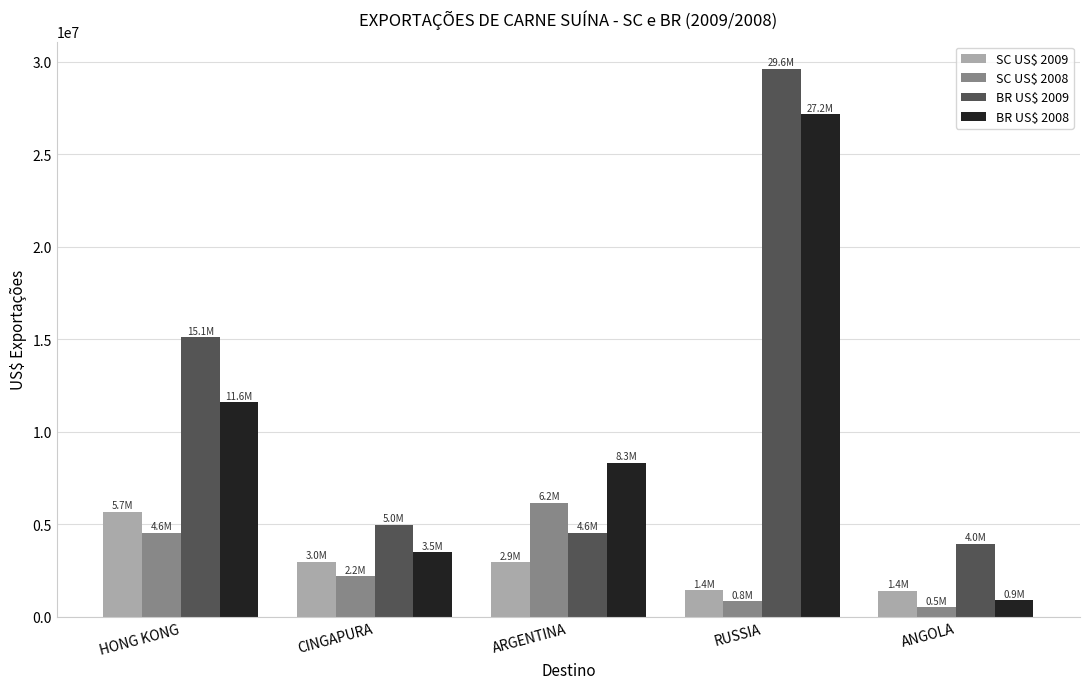

At which label does SC US$ 2009 reach its peak?

HONG KONG